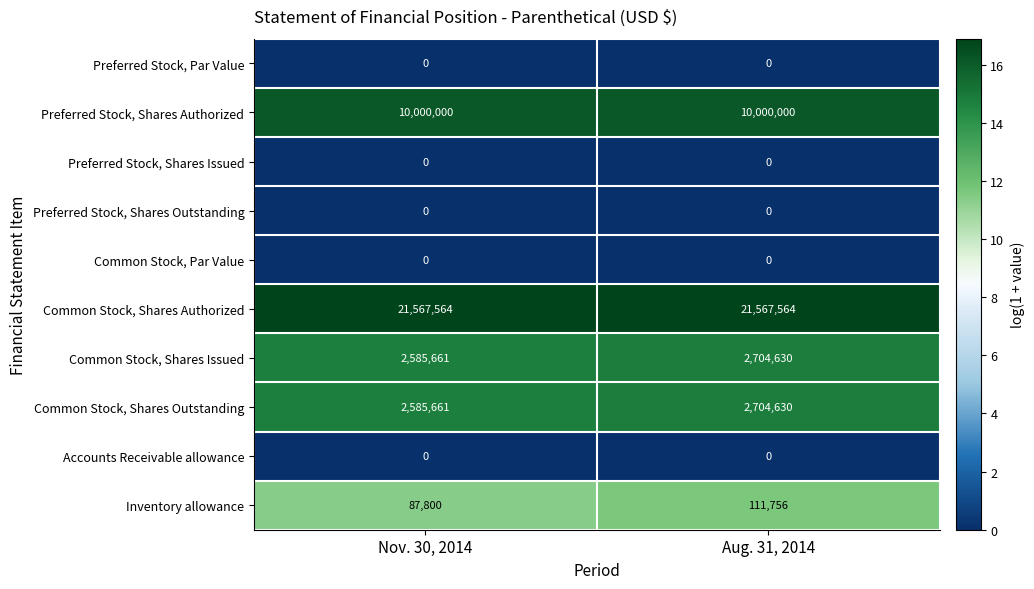

What is the difference between the maximum and minimum values in the Common Stock, Shares Issued series?

118969